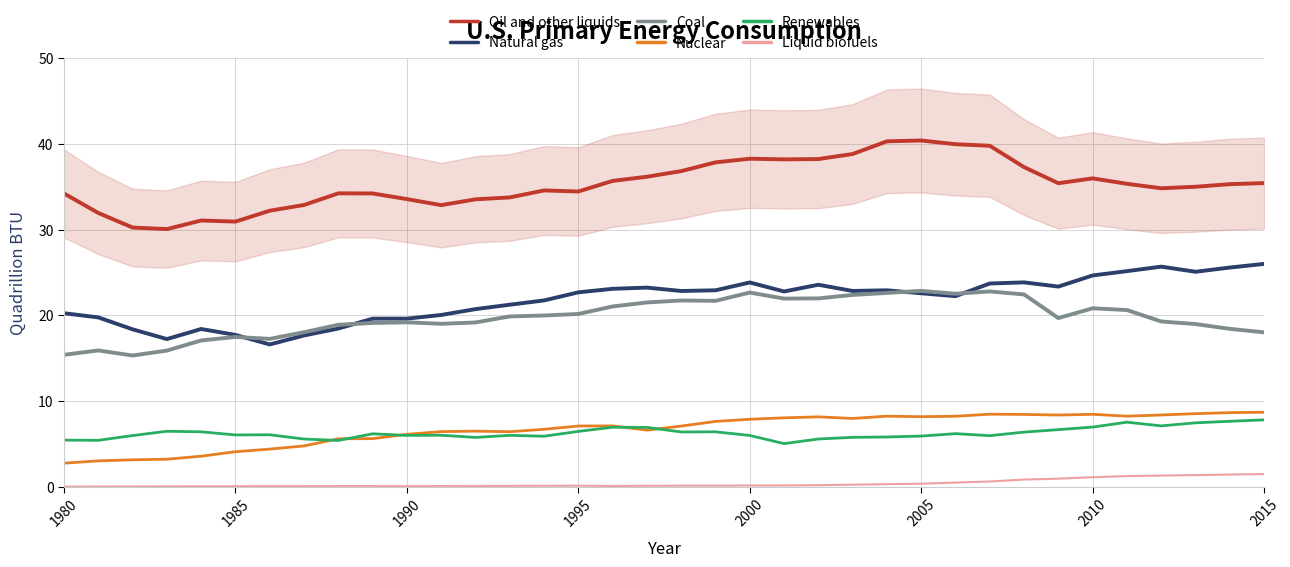

True or false: Renewables and Natural gas cross at least once.

False